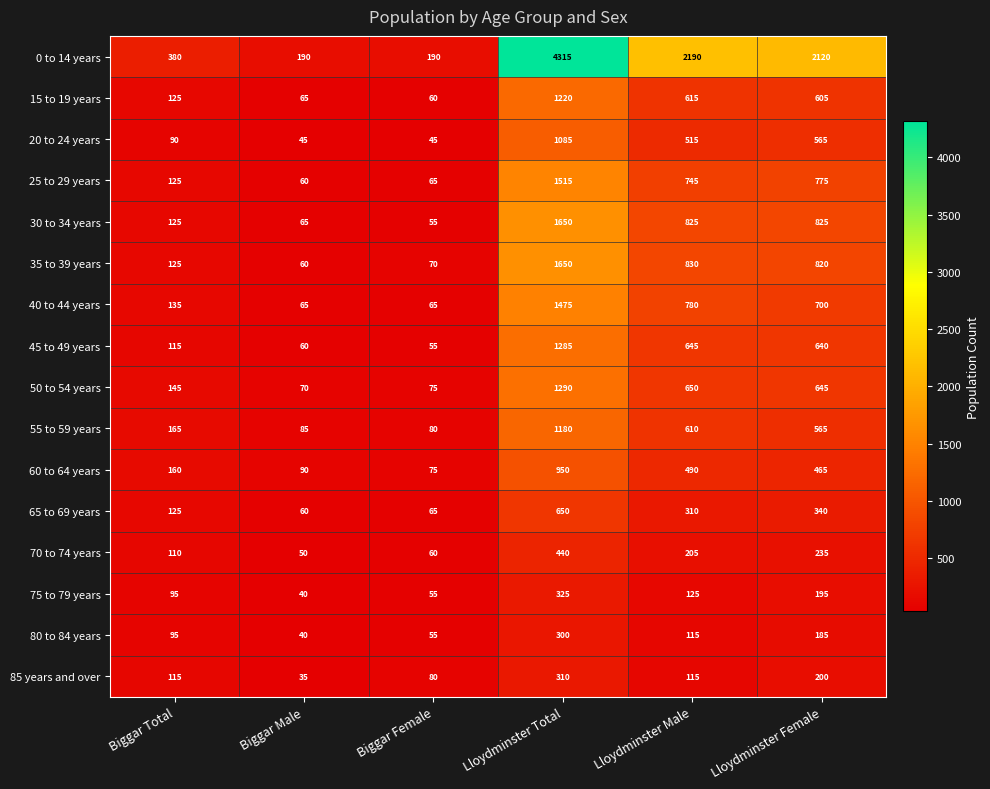

True or false: 75 to 79 years has a value of 327 at Lloydminster Female.

False